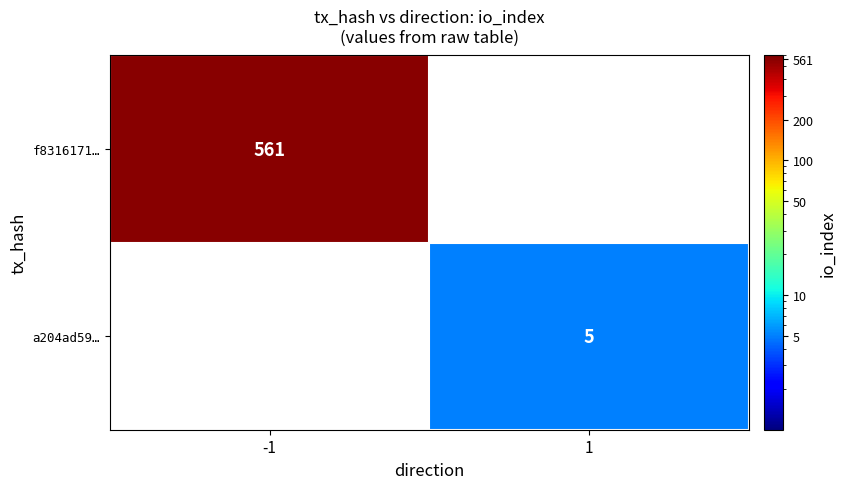

True or false: a204ad59… has a value of 5 at 1.

True